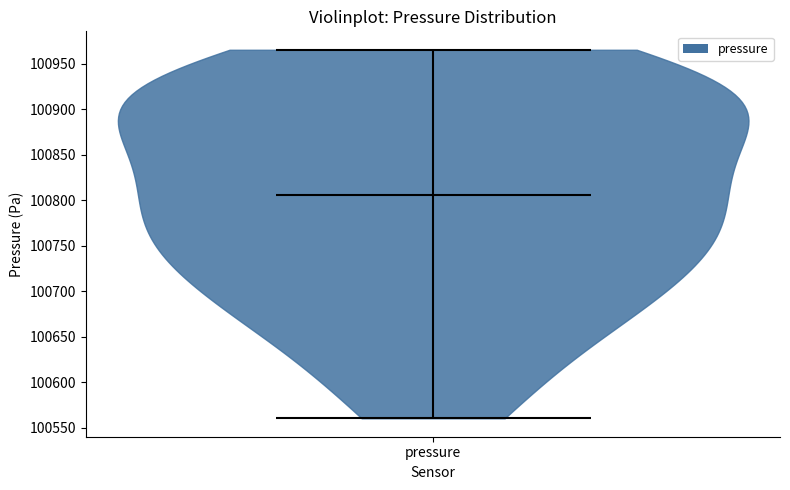

Where does the median line of the violin for pressure sit on the y-axis? The values are not printed on the chart, so give them approximately, as read against the axis.

100805